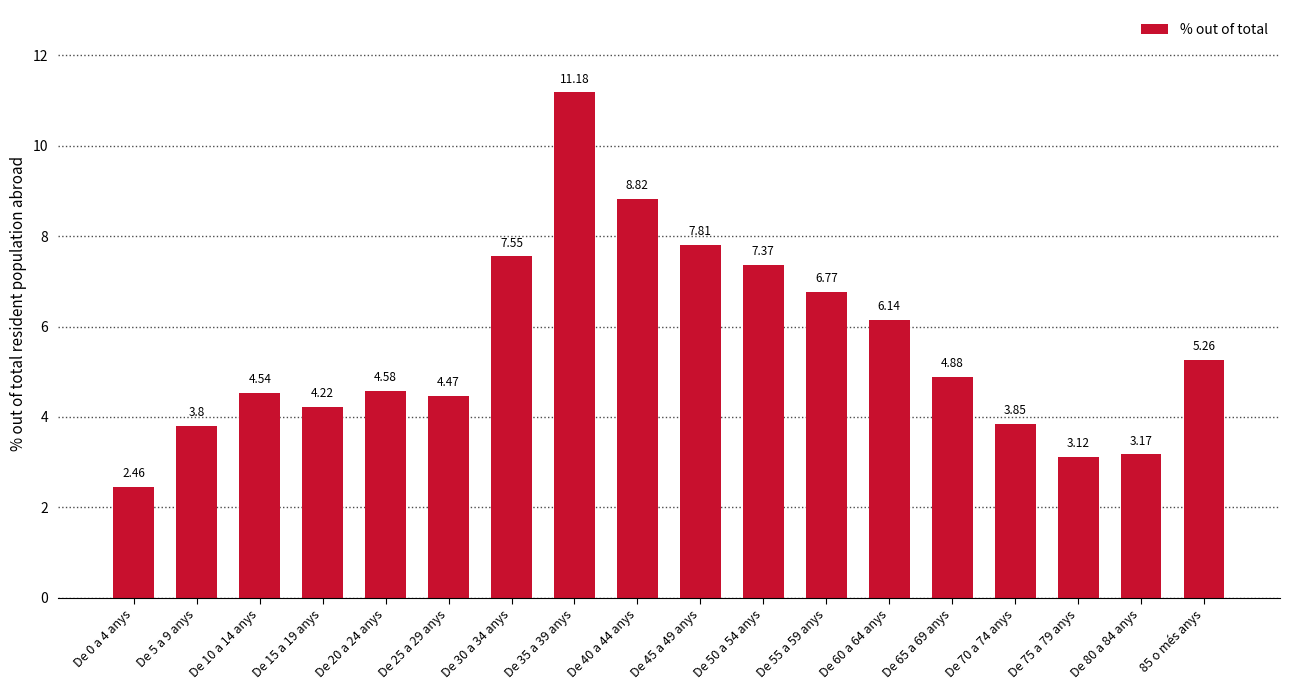

At which label is the value closest to 6?

De 60 a 64 anys